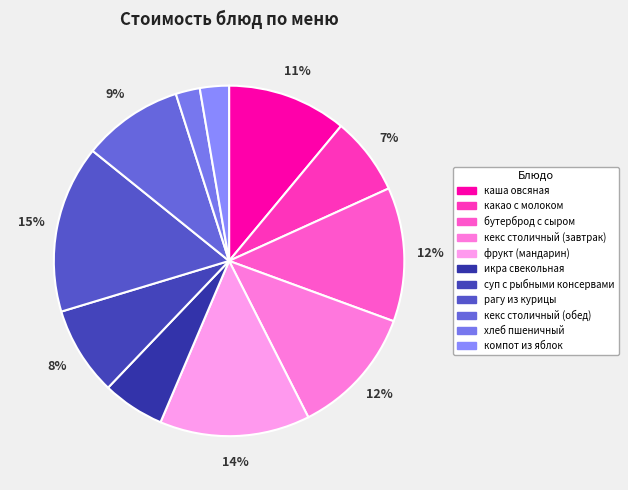

Count the number of slices in the pie.

11